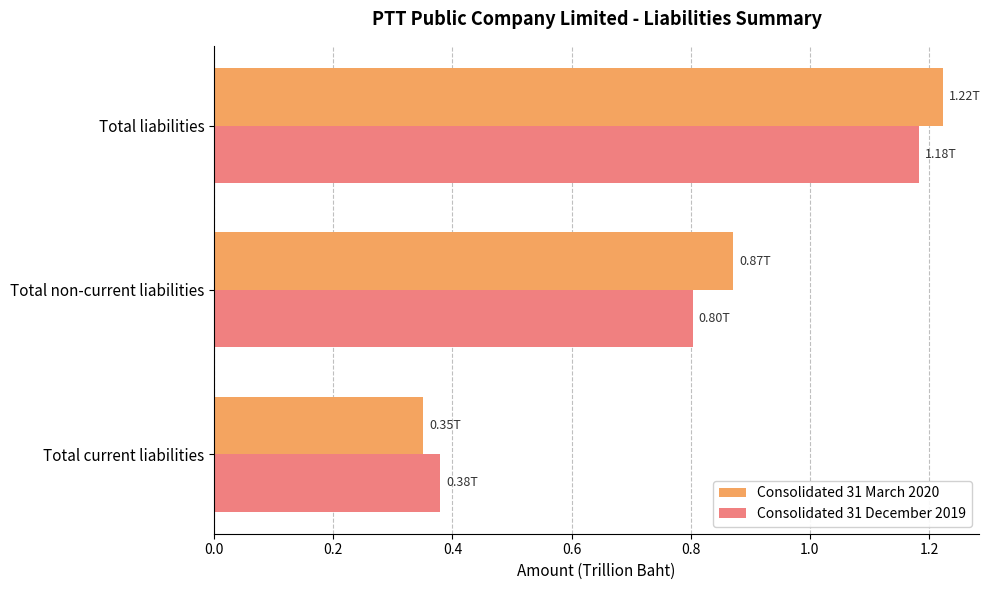

Which series has the largest range (max minus min)?

Consolidated 31 March 2020